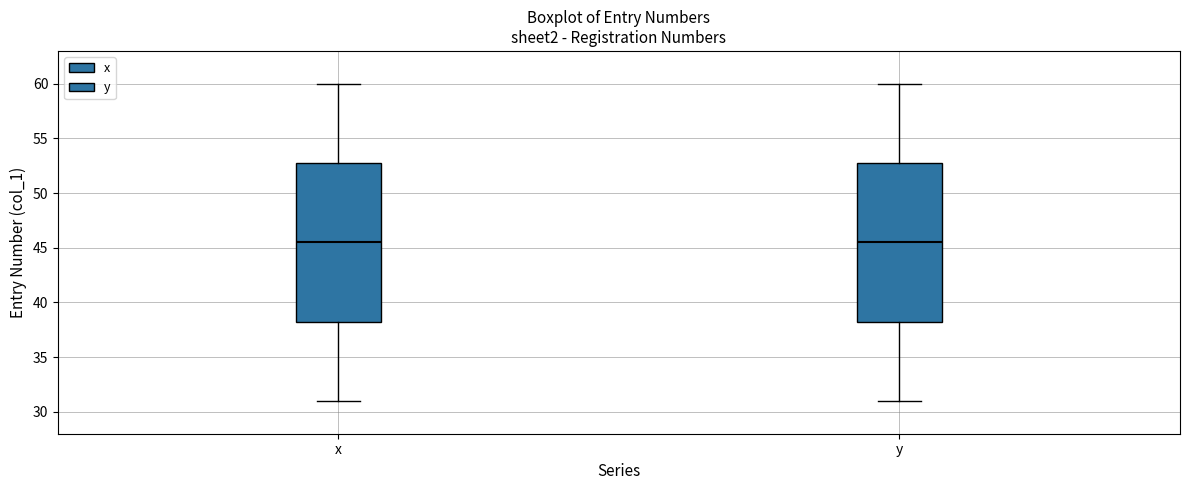

Reading left to right, transcribe this box plot: for each box, give where its median line is, the range the box spans, and where its two whiskers end, as read against the y-axis. The values are not printed on the chart, so give them approximately, as read against the axis.

x: median 45.5, box 38.5 to 53.0, whiskers 31.0 to 60.0
y: median 45.5, box 38.5 to 53.0, whiskers 31.0 to 60.0